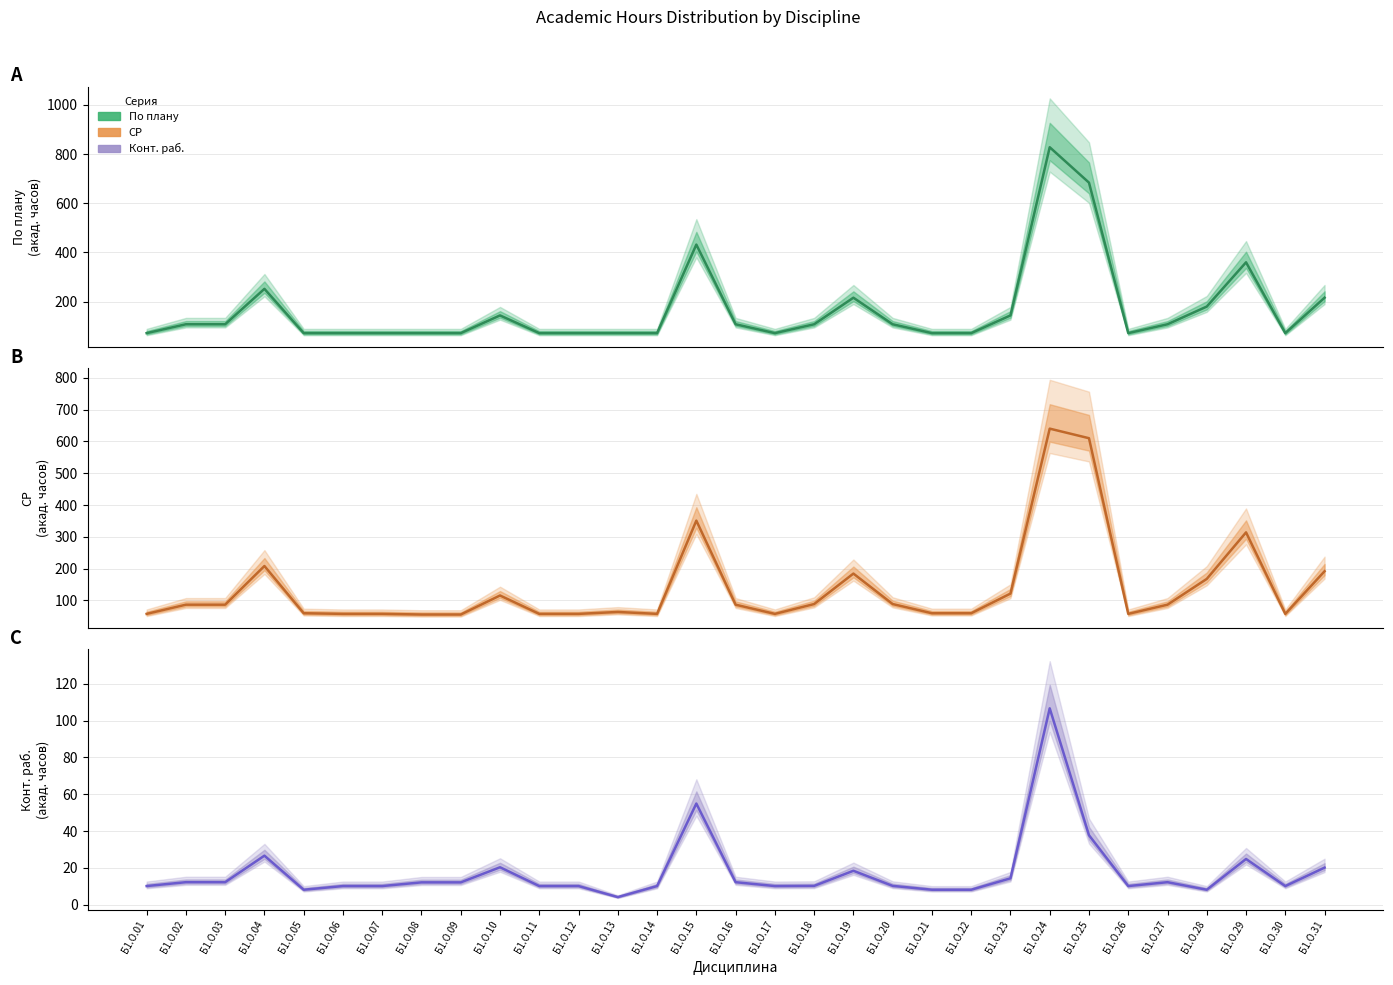

True or false: Конт. раб. and По плану cross at least once.

False